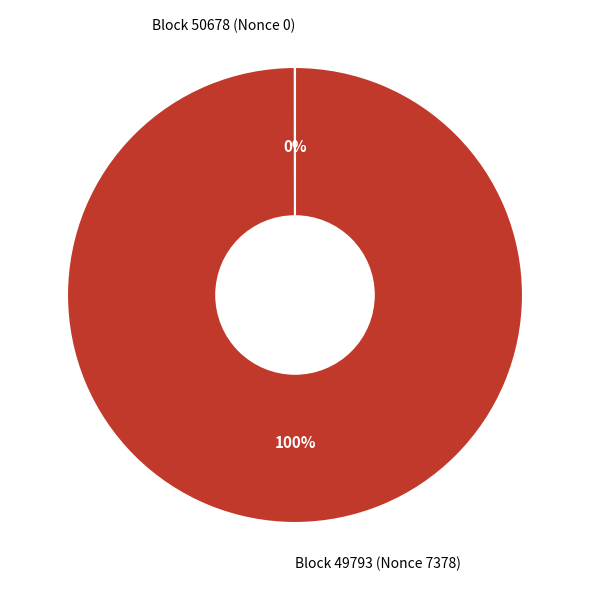

To the nearest percent, what is the average slice percentage?

50%